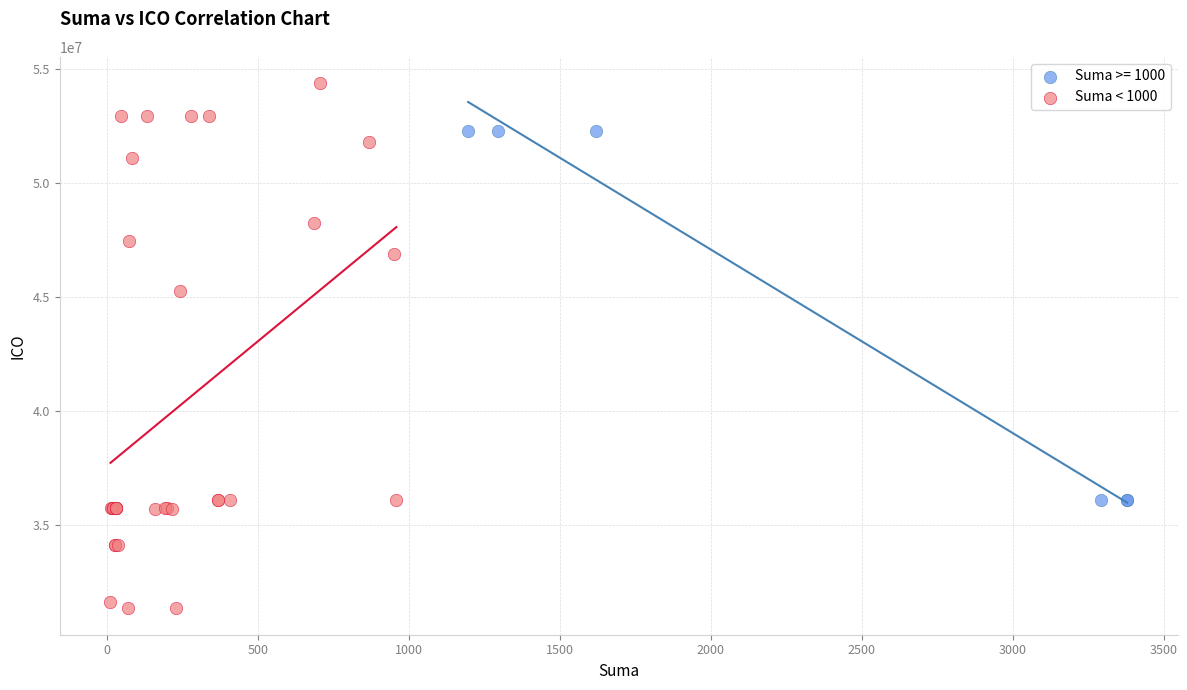

Which series has the widest spread of Y values?

Suma < 1000